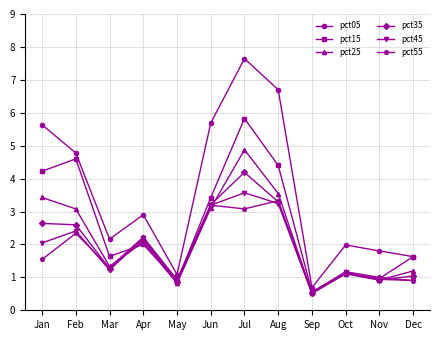

Reading left to right, transcribe all the data shown in this chart.

pct05: Jan=5.6	Feb=4.8	Mar=2.2	Apr=2.9	May=1.1	Jun=5.7	Jul=7.6	Aug=6.7	Sep=0.7	Oct=2.0	Nov=1.8	Dec=1.6
pct15: Jan=4.2	Feb=4.6	Mar=1.6	Apr=2.0	May=0.9	Jun=3.4	Jul=5.8	Aug=4.4	Sep=0.6	Oct=1.1	Nov=1.0	Dec=1.6
pct25: Jan=3.4	Feb=3.1	Mar=1.3	Apr=2.1	May=0.8	Jun=3.1	Jul=4.9	Aug=3.5	Sep=0.5	Oct=1.1	Nov=0.9	Dec=1.2
pct35: Jan=2.6	Feb=2.6	Mar=1.3	Apr=2.1	May=0.9	Jun=3.2	Jul=4.2	Aug=3.3	Sep=0.5	Oct=1.1	Nov=0.9	Dec=1.0
pct45: Jan=2.0	Feb=2.4	Mar=1.2	Apr=2.2	May=0.9	Jun=3.2	Jul=3.6	Aug=3.2	Sep=0.5	Oct=1.2	Nov=0.9	Dec=0.9
pct55: Jan=1.5	Feb=2.3	Mar=1.3	Apr=2.2	May=0.9	Jun=3.2	Jul=3.1	Aug=3.3	Sep=0.5	Oct=1.2	Nov=1.0	Dec=0.9